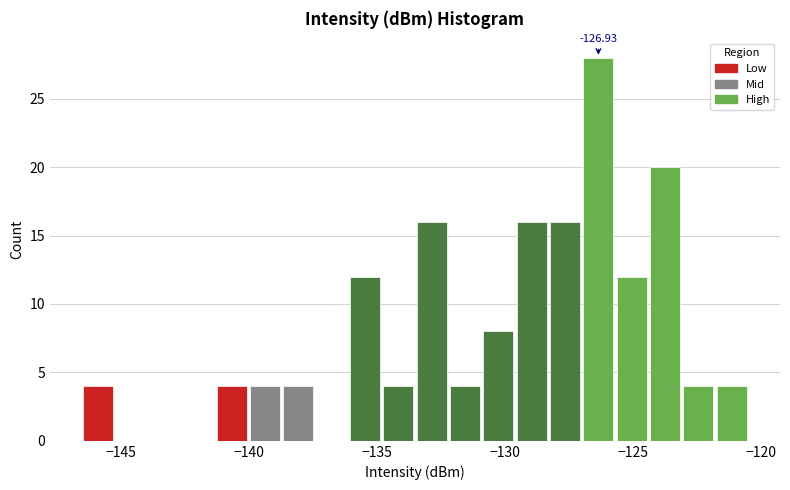

Around what value on the x-axis is the tallest bar? Give the approximate position of its centre, as read against the axis.

-126.5